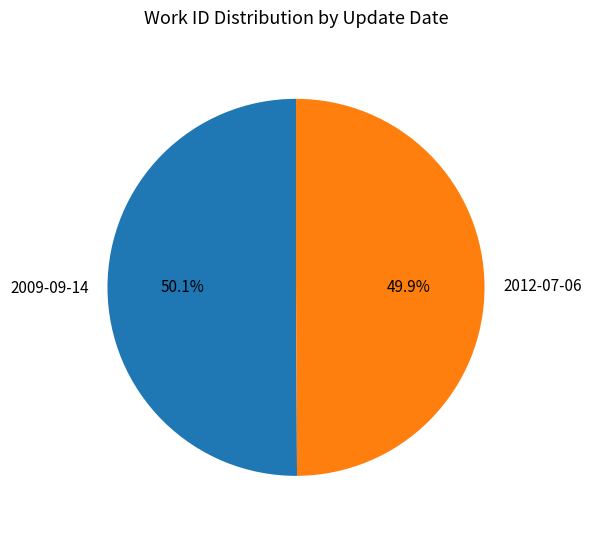

What portion of the pie excludes 2009-09-14?

49.9%